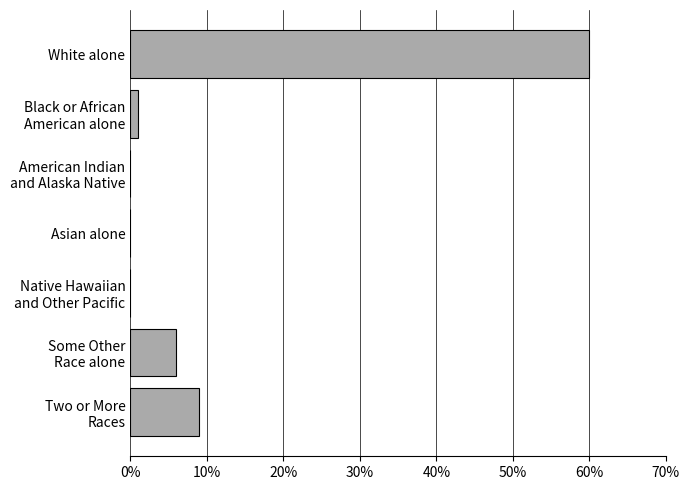

What is the greatest value displayed?

60